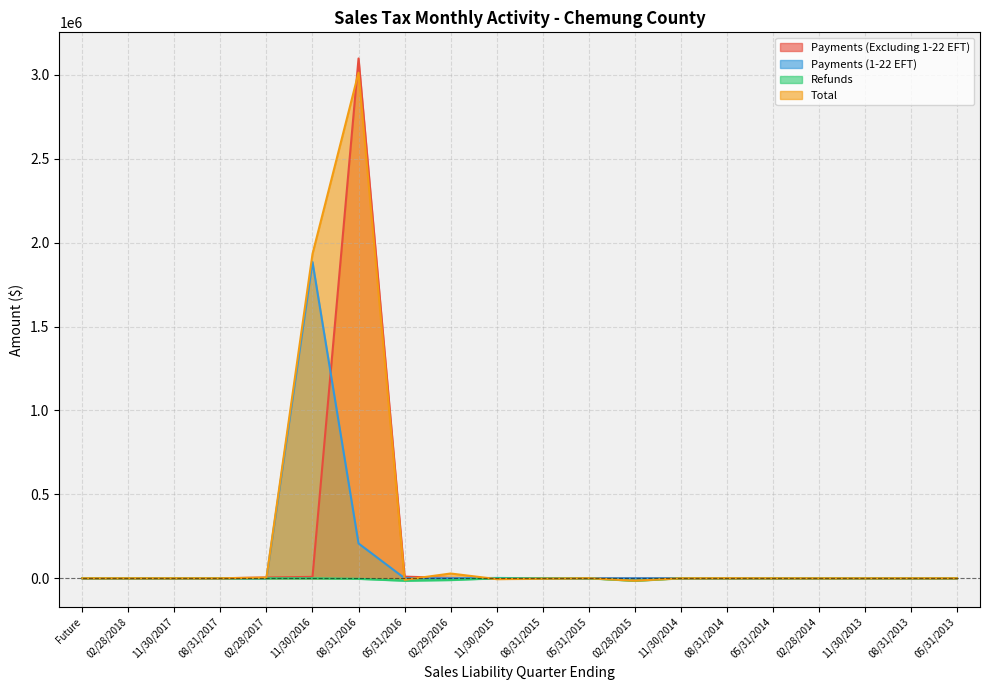

What is the minimum value shown in the chart?

-15499.6